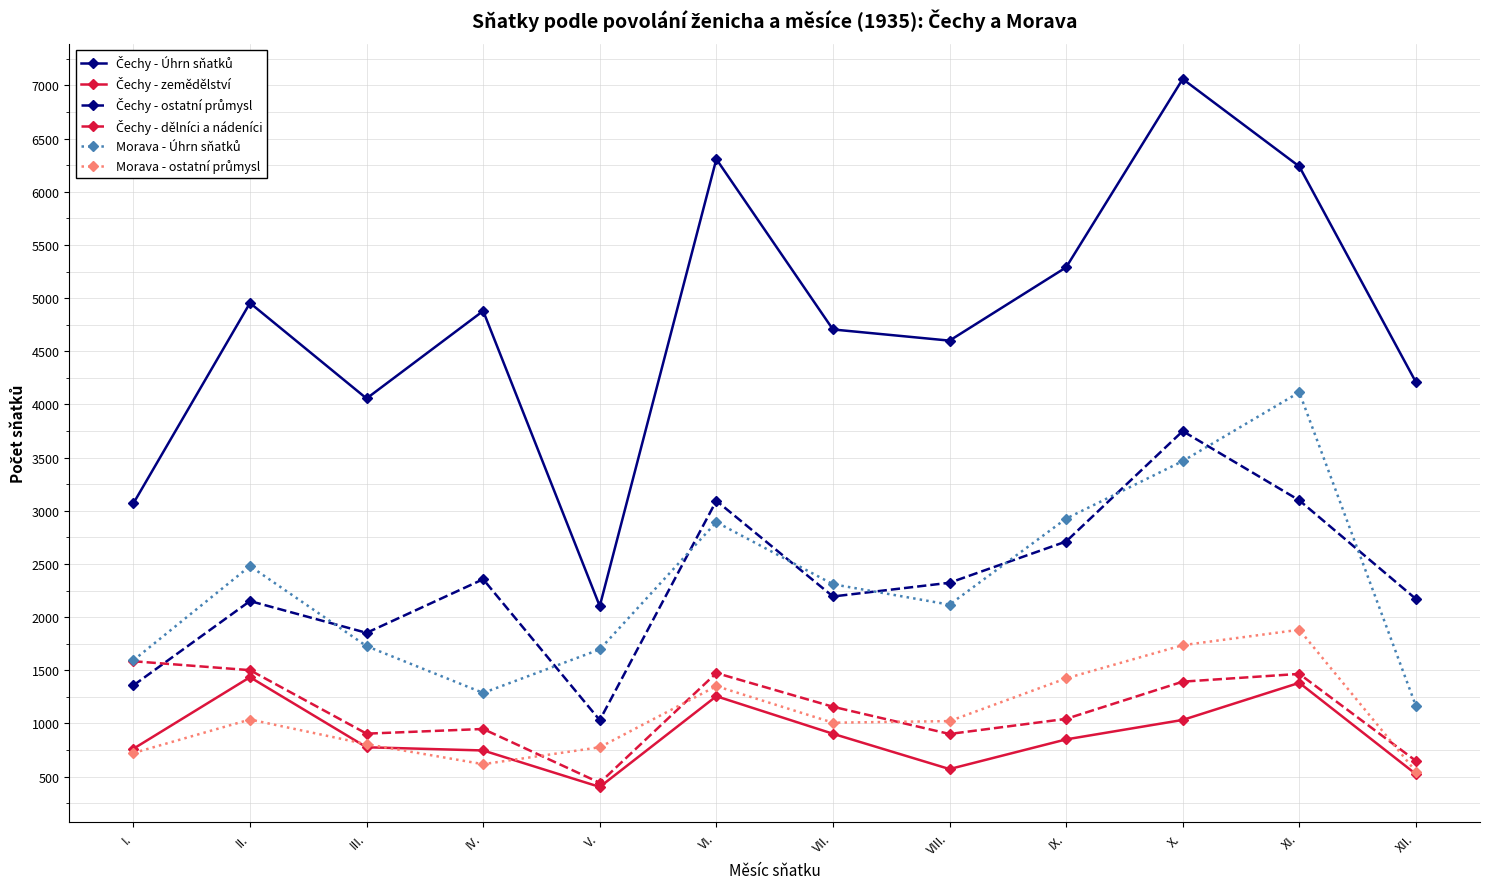

At how many categories does at least one series exceed 6091?

3